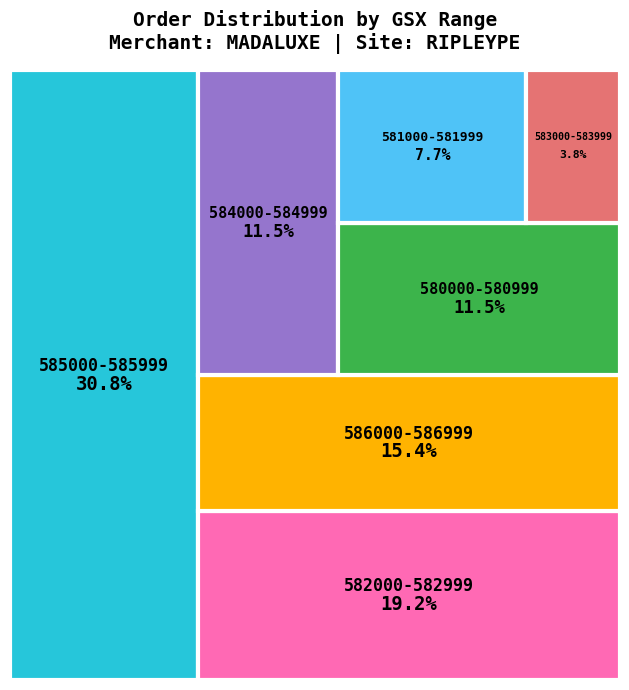

Is there any slice that represents more than half of the pie?

No